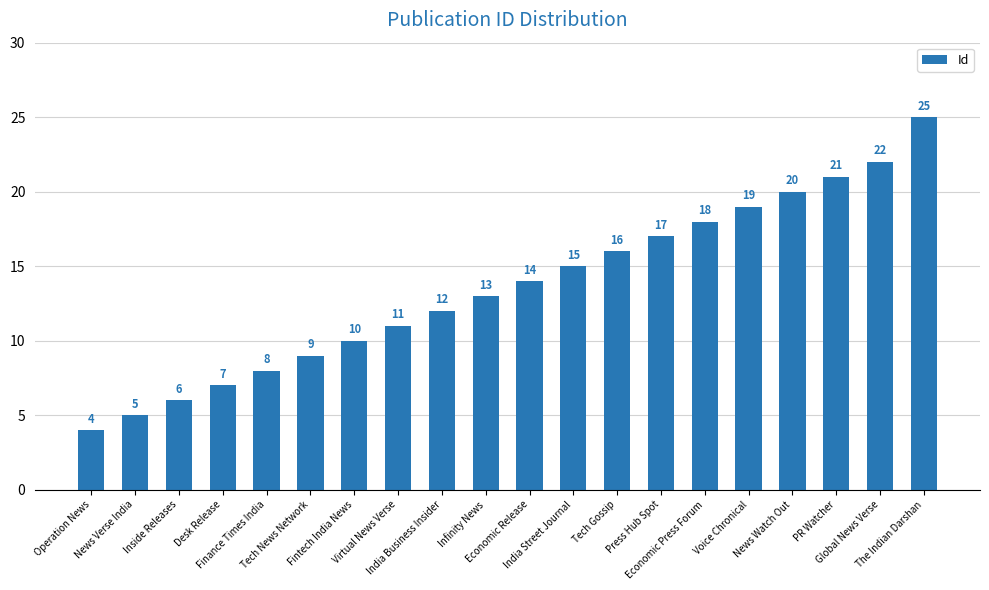

What is the maximum value shown in the chart?

25